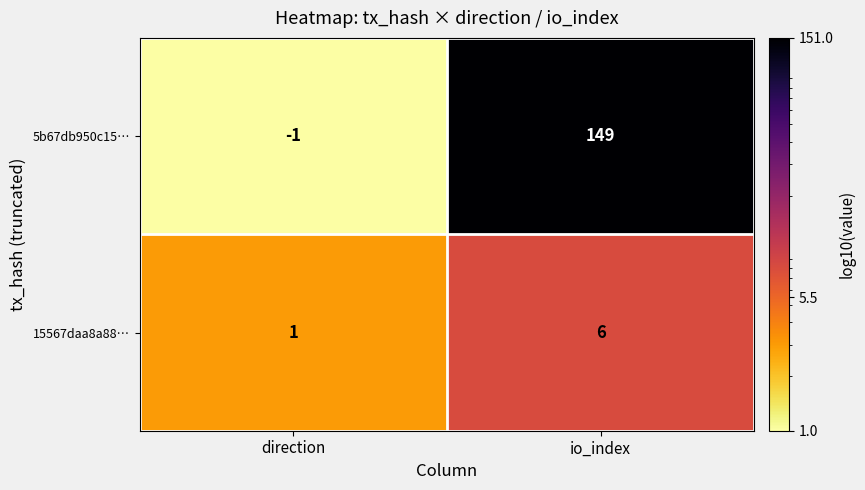

What is the sum of the 5b67db950c15… values at direction and io_index?

148